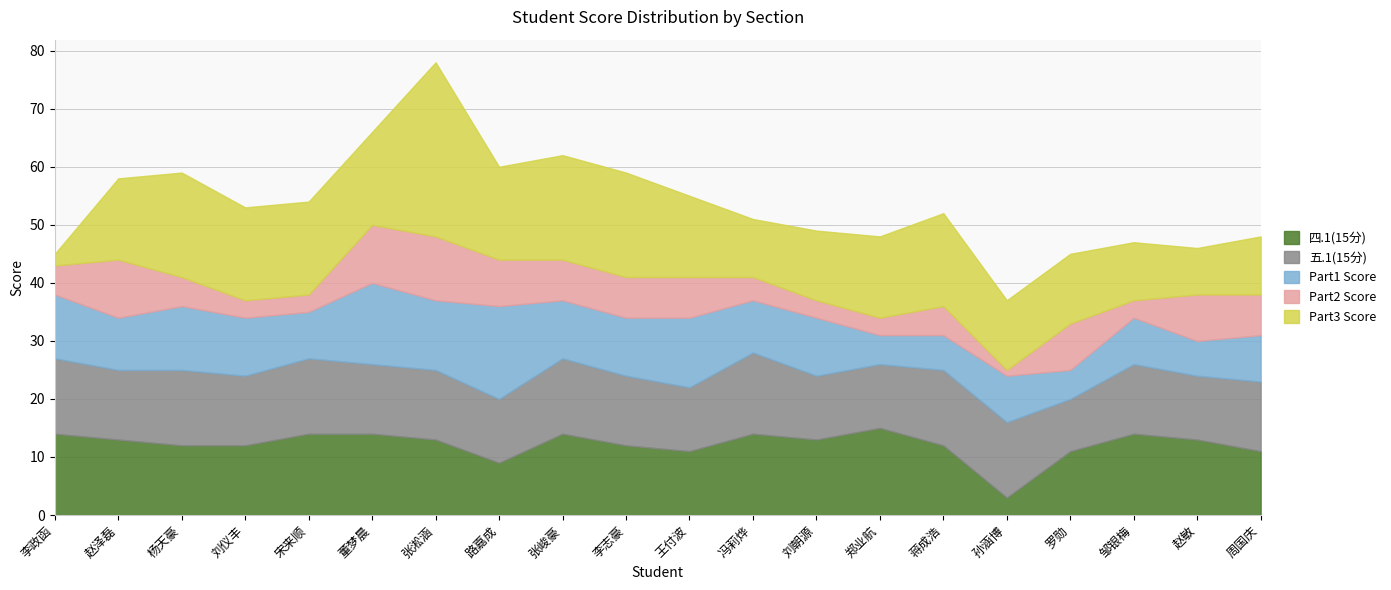

What is the label of the 8th point from the right?

刘朝源